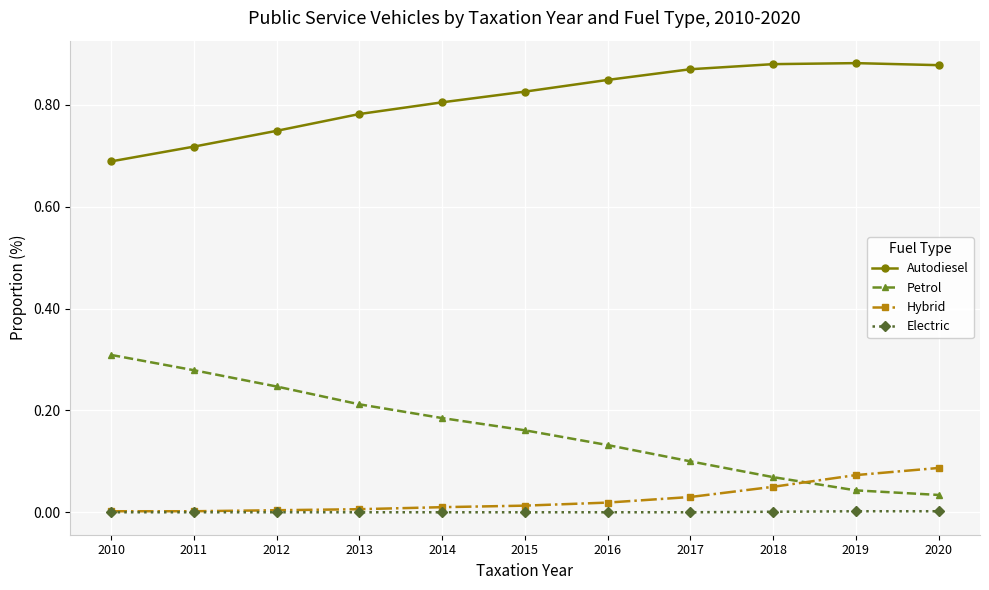

Which series has the largest total across all categories?

Autodiesel